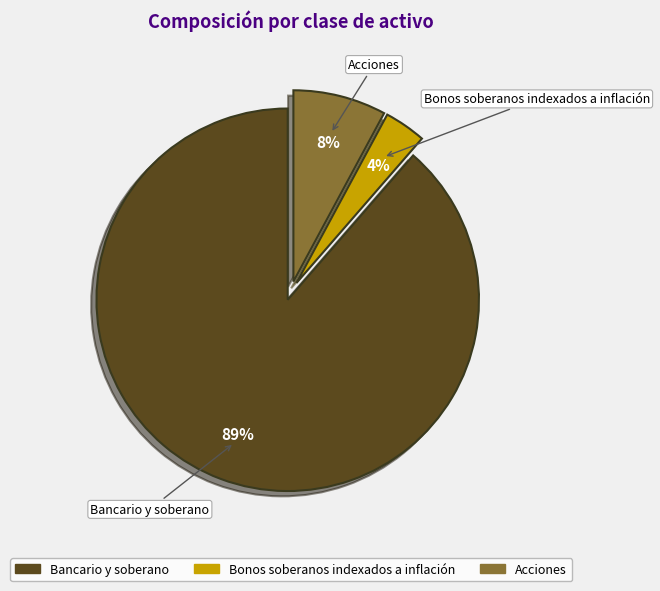

Is it true that Acciones is 8% of the pie?

True